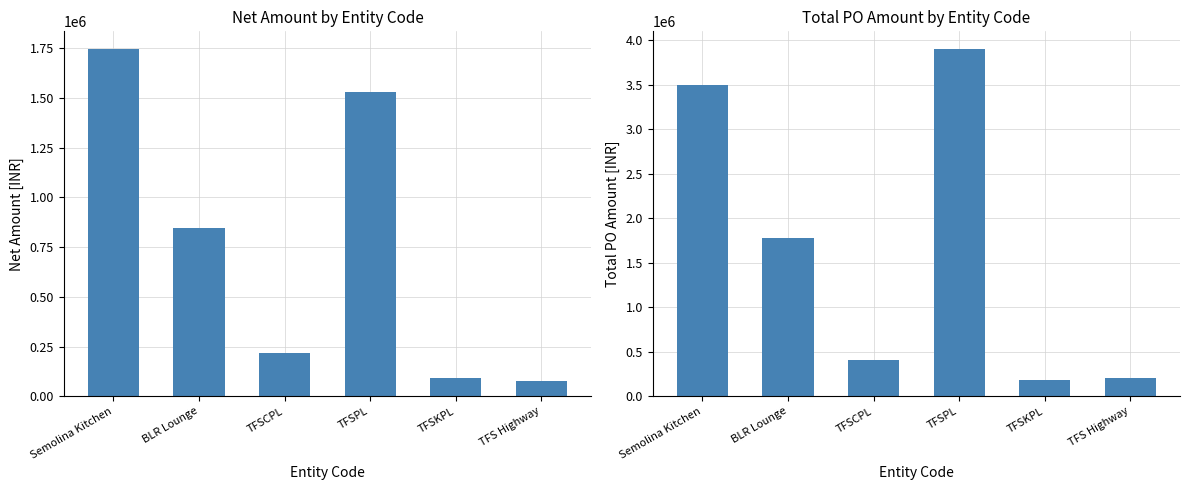

How many data points in Net Amount are above 847310?

3